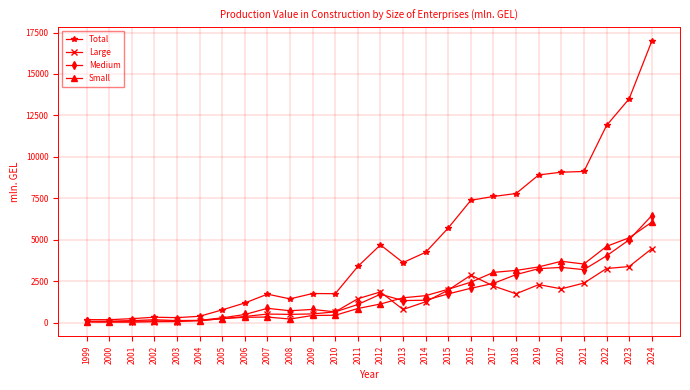

Which series changed the most between 2011 and 2022?

Total